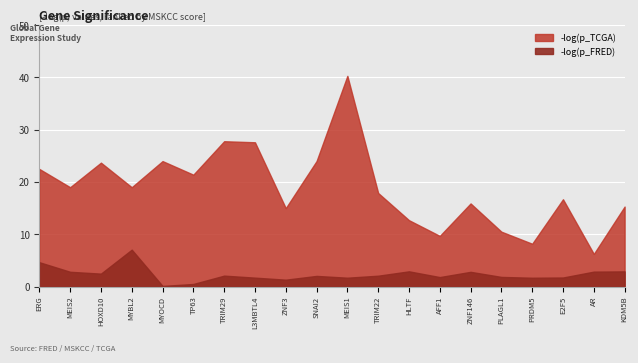

The value of -log(p_FRED) at SNAI2 is 2.0. True or false?

True